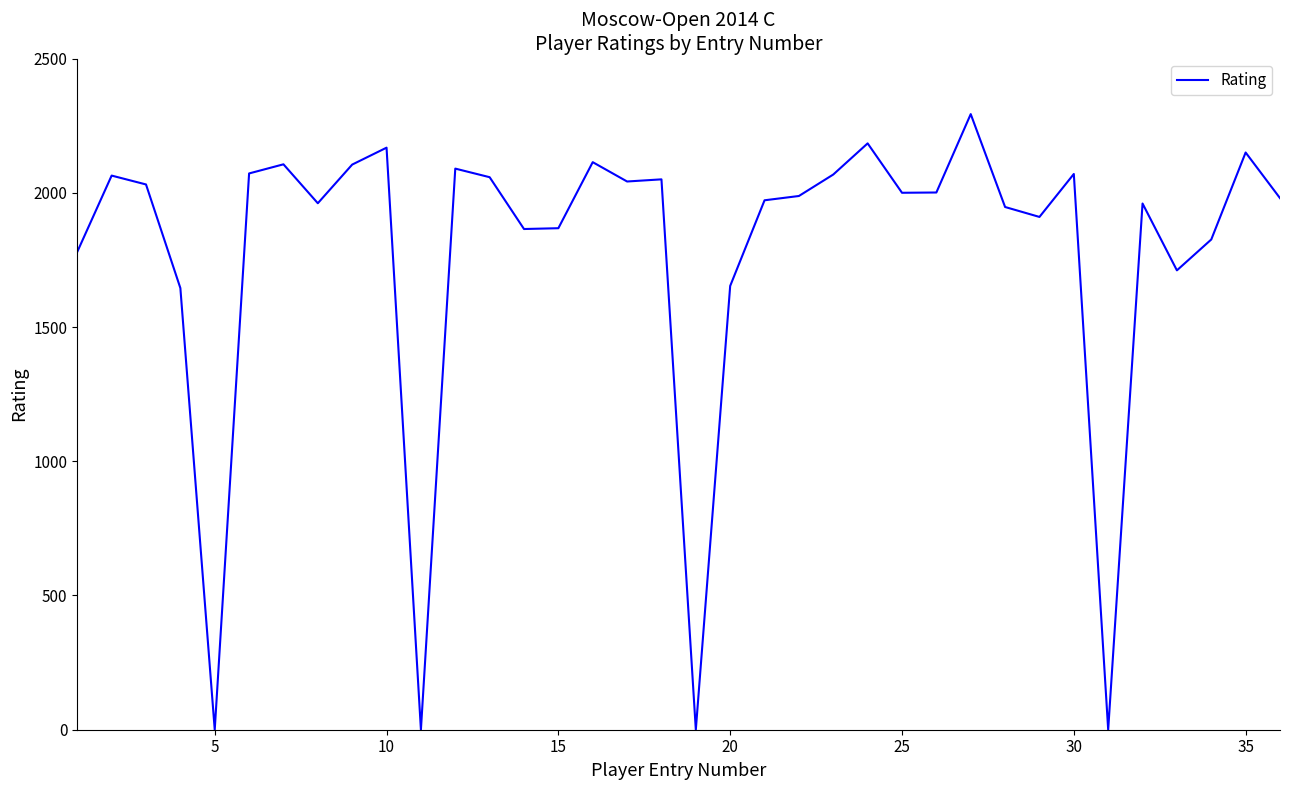

What is the maximum value shown in the chart?

2293